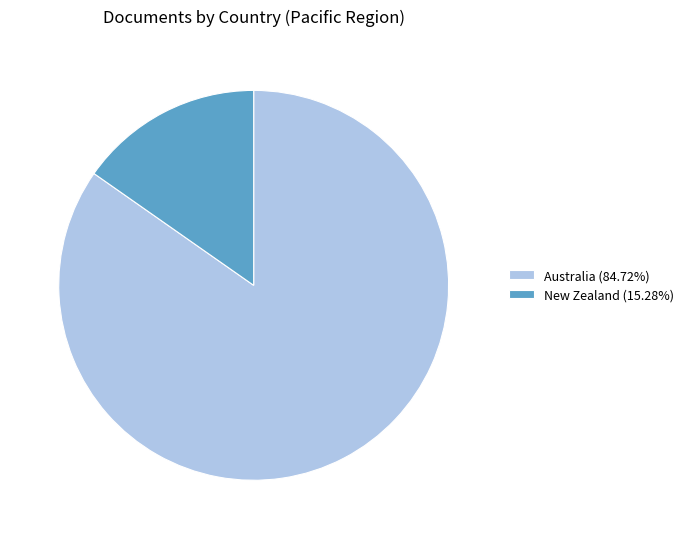

Which category has the biggest portion of the pie?

Australia